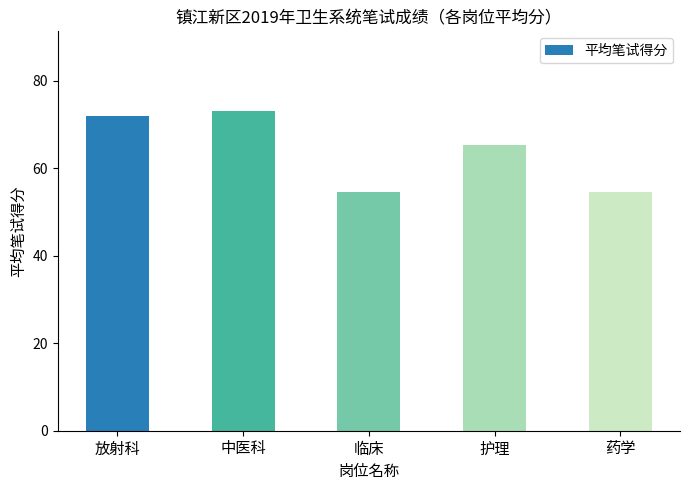

How many bars are there in total?

5